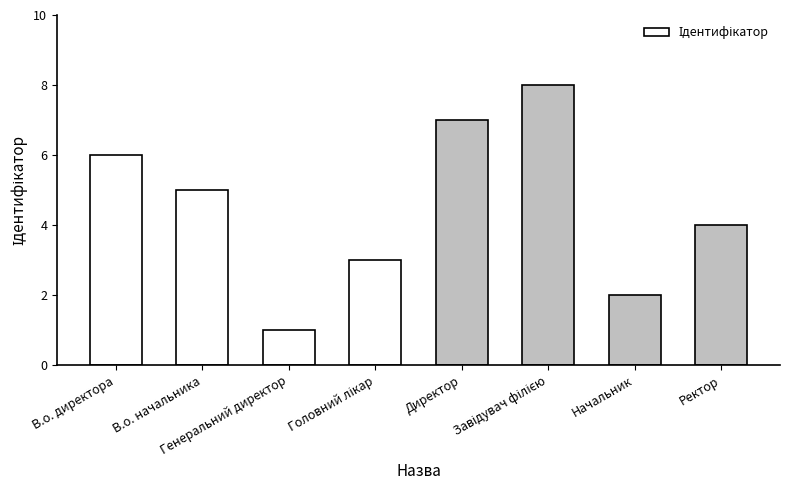

True or false: the data shows 4 at Ректор.

True